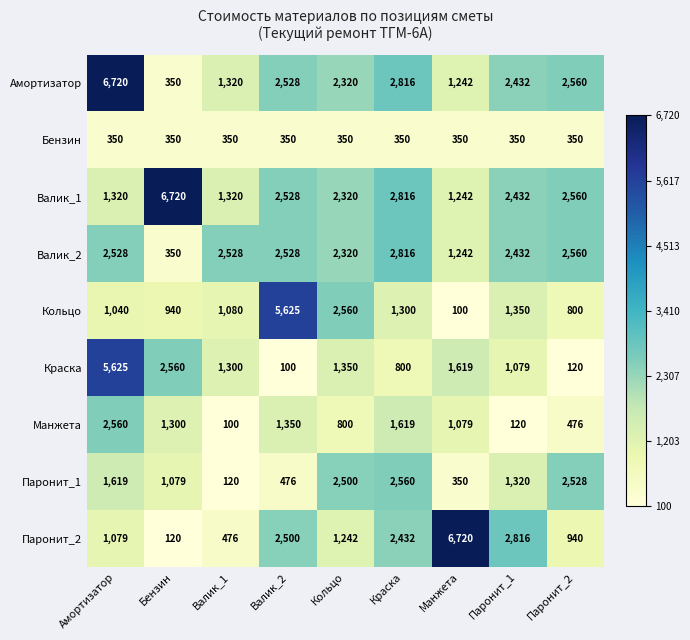

What is the sum of all Паронит_1 values?

12552